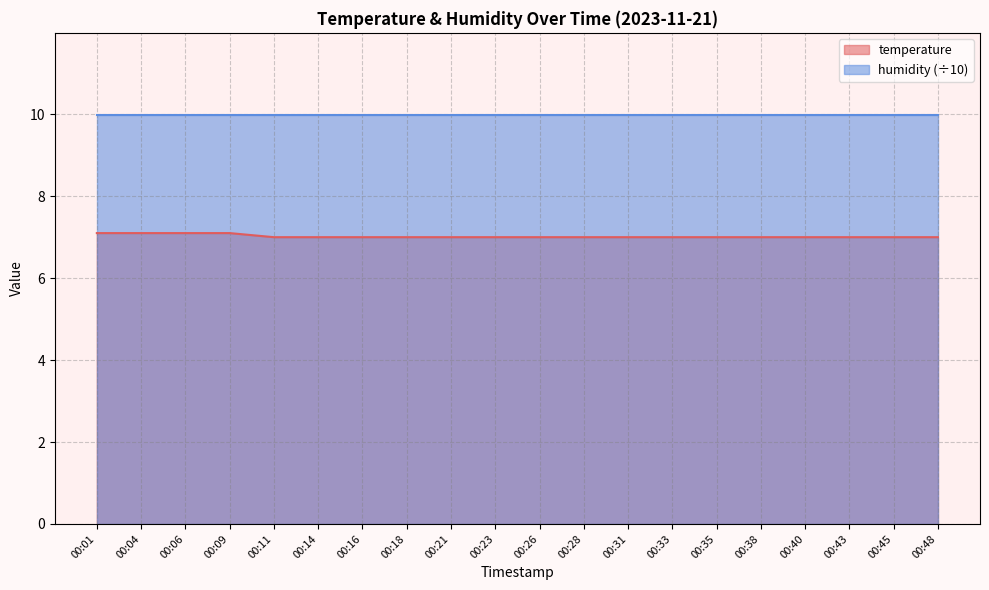

Rank the categories by value from lowest to highest.

00:11, 00:14, 00:16, 00:18, 00:21, 00:23, 00:26, 00:28, 00:31, 00:33, 00:35, 00:38, 00:40, 00:43, 00:45, 00:48, 00:01, 00:04, 00:06, 00:09